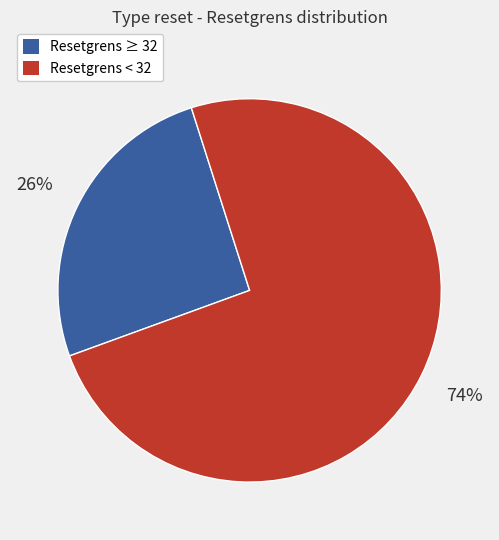

Does any single category account for the majority?

Yes